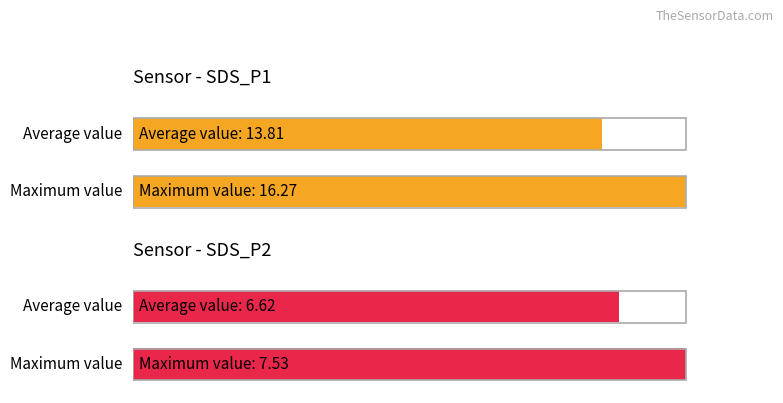

List the series in order of their overall mean, highest first.

SDS_P1, SDS_P2